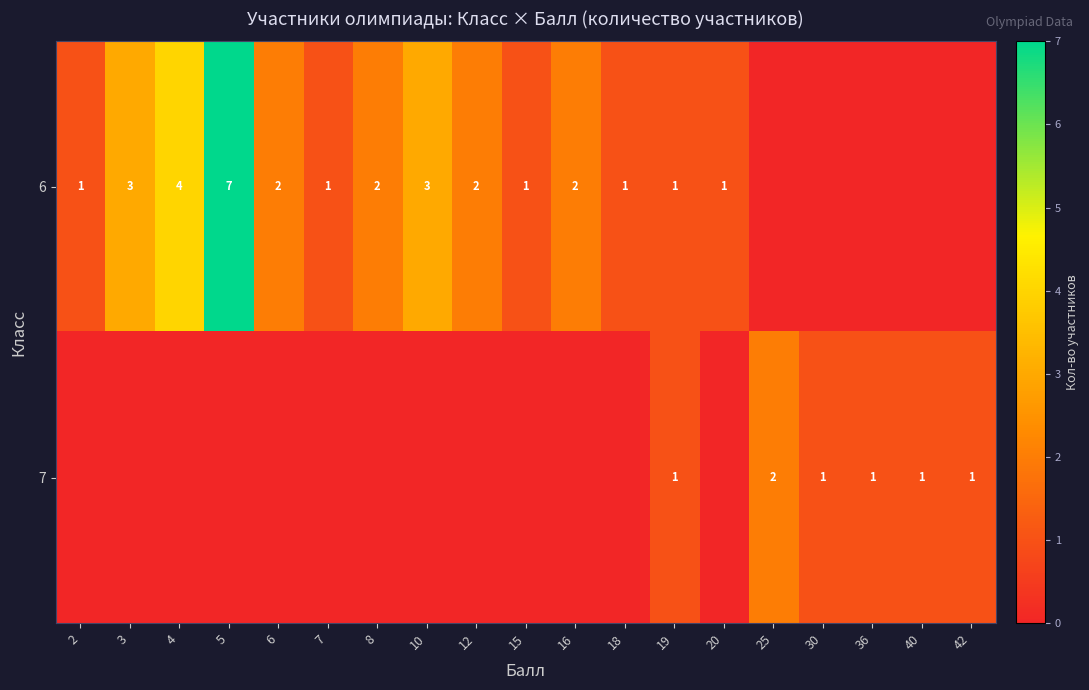

Is it true that 6 equals 3 at 16?

False